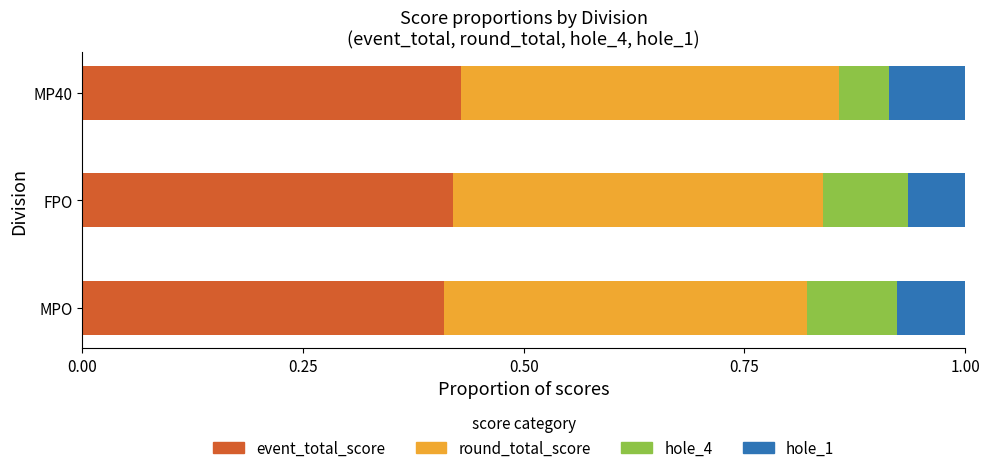

What is the total value across all series at MP40?

1.0